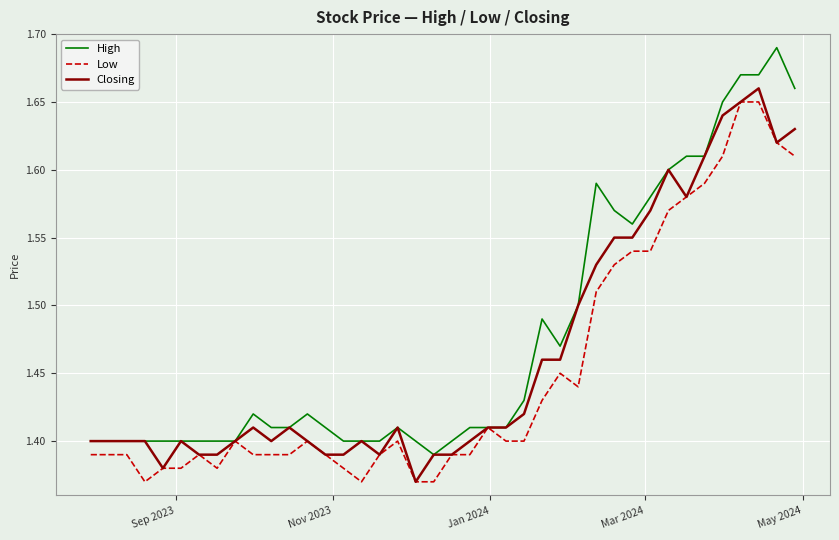

At how many categories does at least one series exceed 1?

40